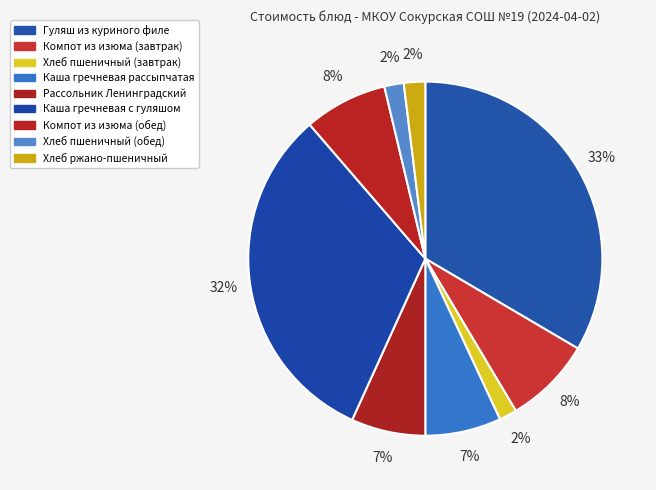

Which has a higher value, Каша гречневая с гуляшом or Хлеб пшеничный (завтрак)?

Каша гречневая с гуляшом